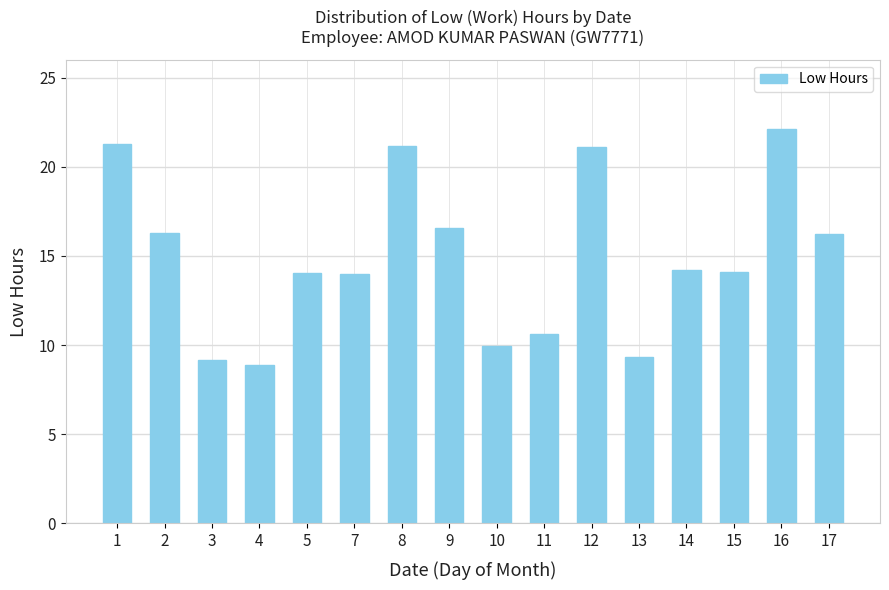

What is the sum of all values?

239.0